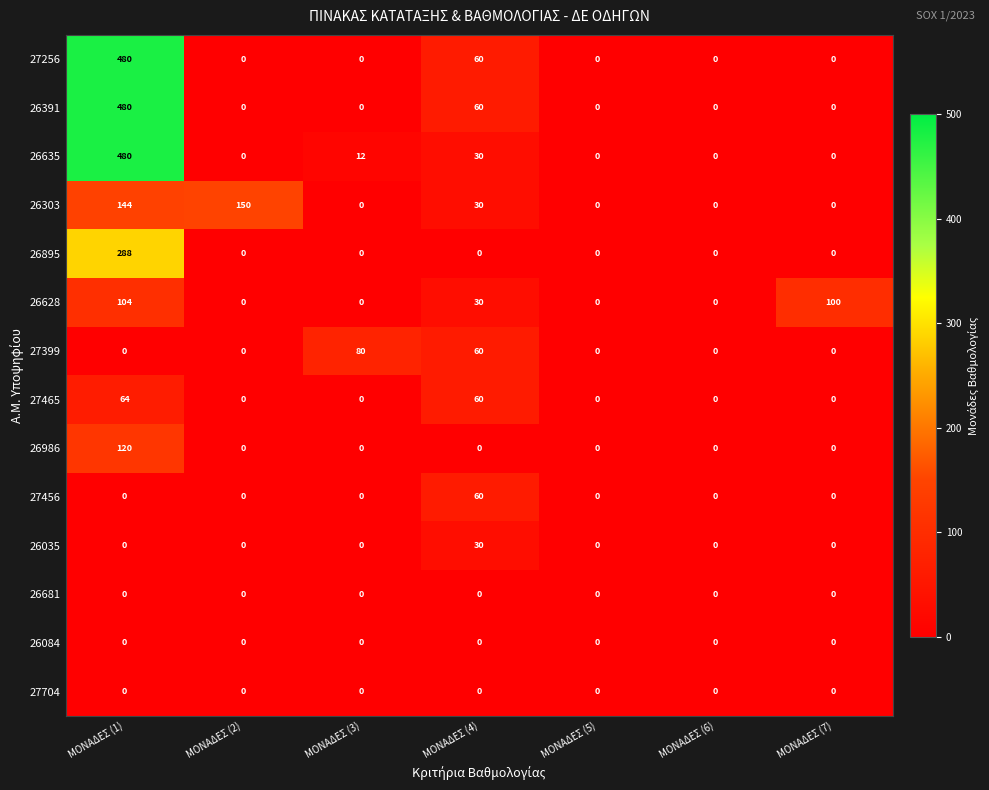

The 26303 series shows 0 at ΜΟΝΑΔΕΣ (7). True or false?

True